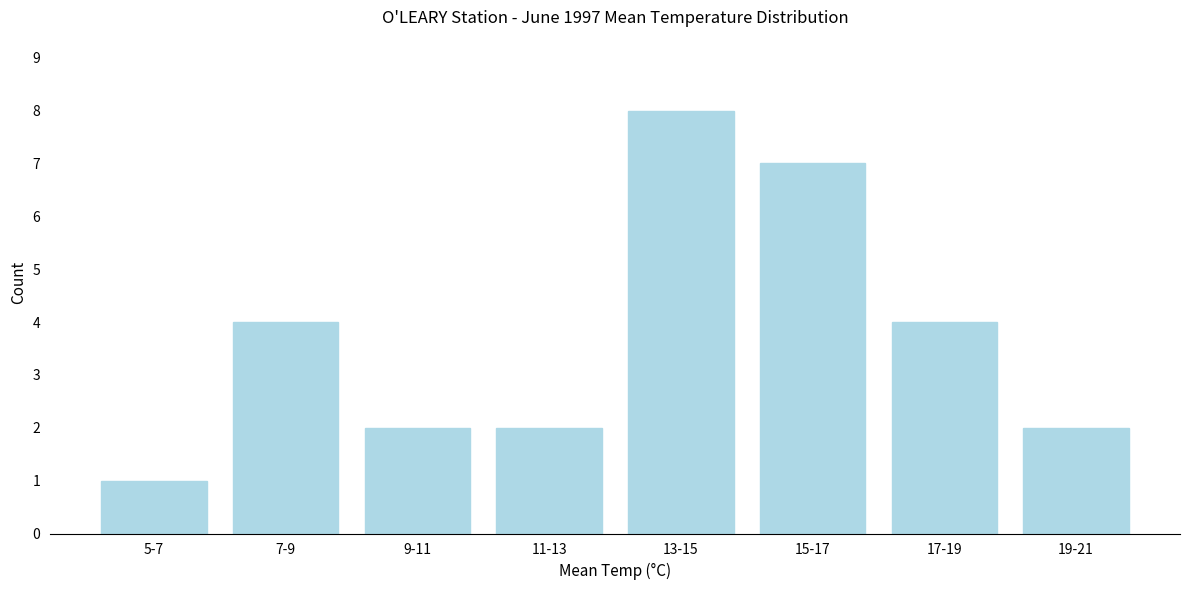

Reading left to right, list all the values displayed in this chart.

5-7=1	7-9=4	9-11=2	11-13=2	13-15=8	15-17=7	17-19=4	19-21=2